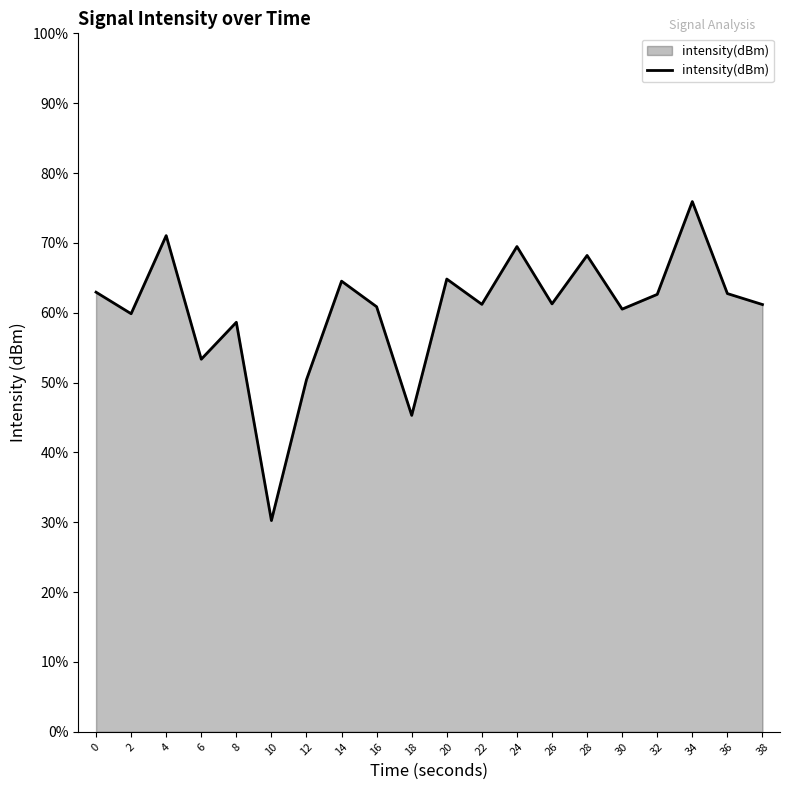

Does the chart display data point markers on the line(s)?

No